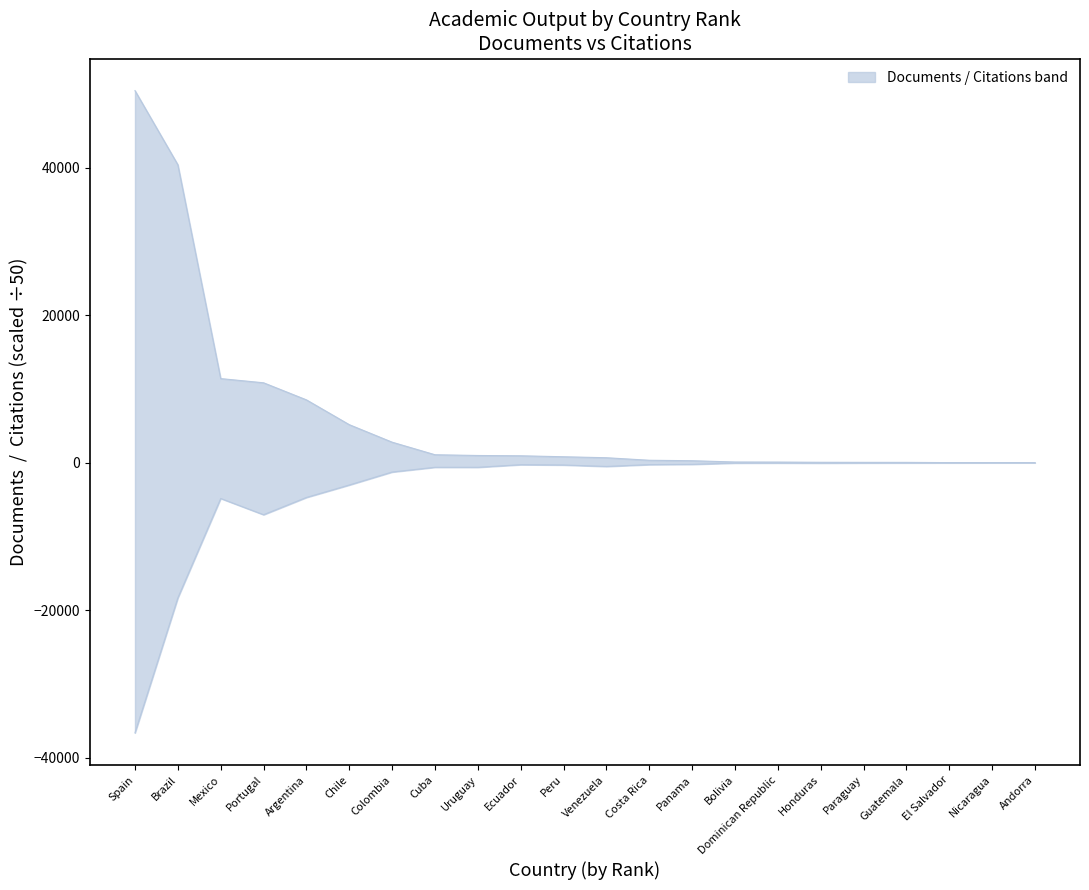

What is the sum of the Citations values at Paraguay and Peru?

-319.3